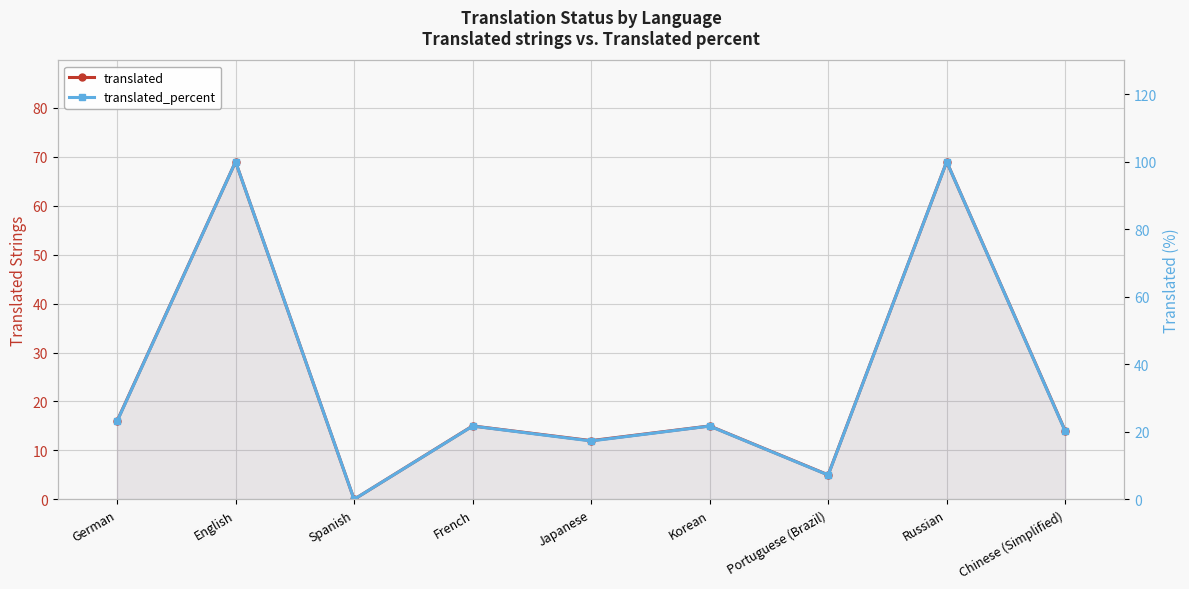

Which series has the widest spread of values?

translated_percent